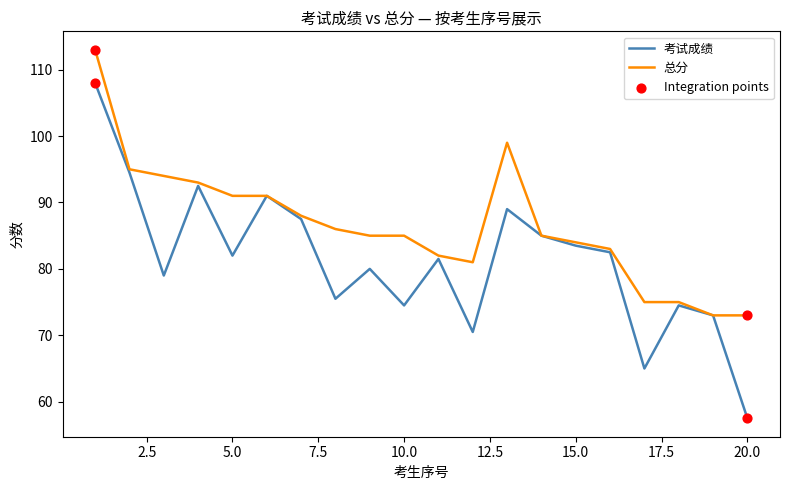

At how many categories does at least one series exceed 72?

20